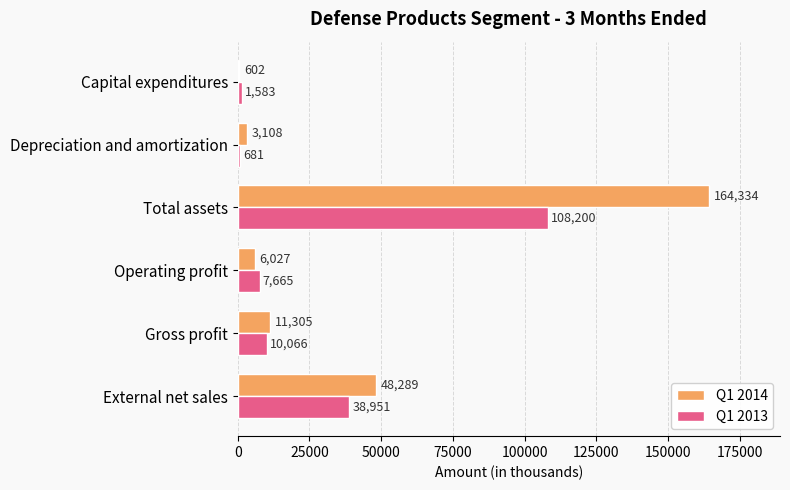

Which series has the largest total across all categories?

Q1 2014